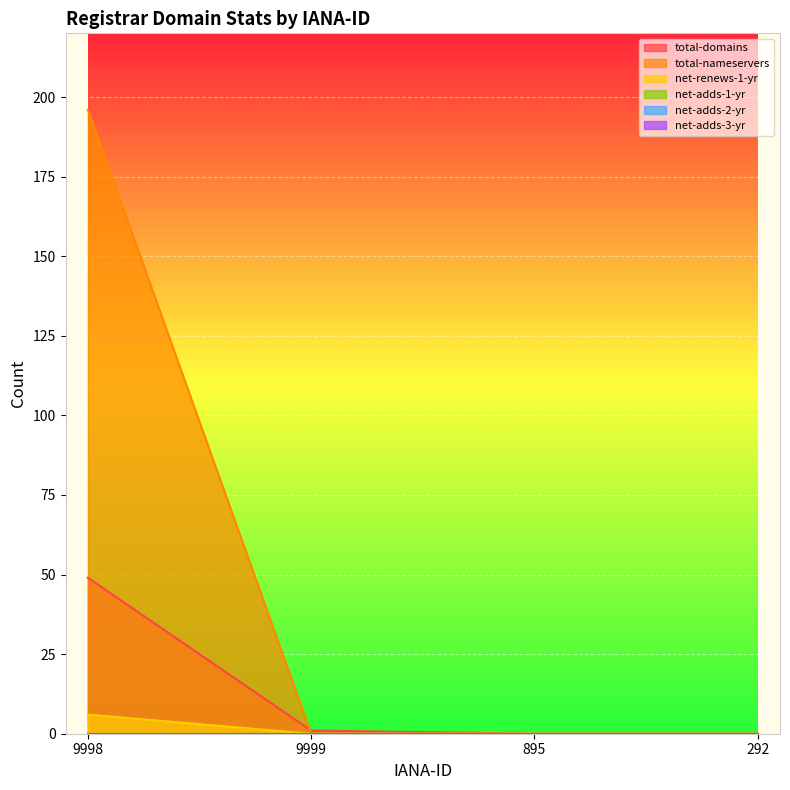

How many total-nameservers values are between 0 and 196?

4